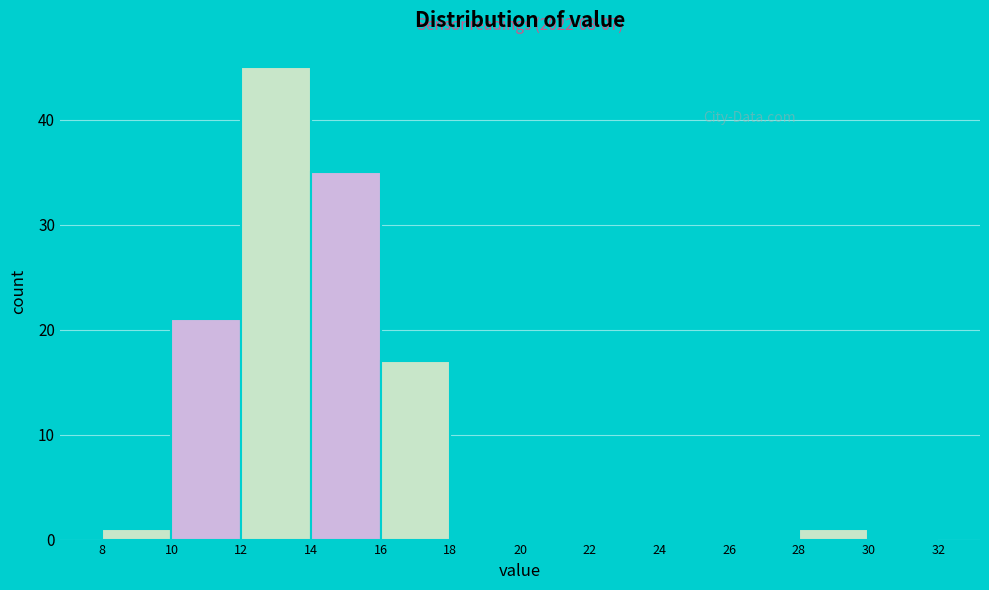

Which range on the x-axis has the tallest bar?

12 to 14